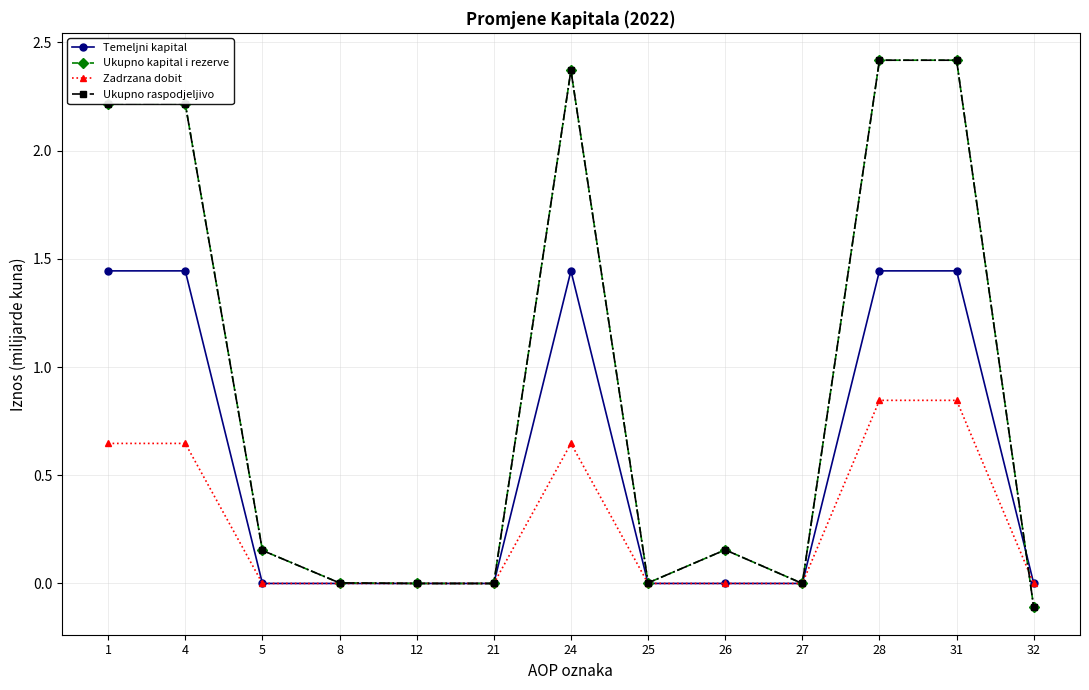

Reading left to right, extract all data points from this chart.

Temeljni kapital: 1.4	1.4	0.0	0.0	0.0	0.0	1.4	0.0	0.0	0.0	1.4	1.4	0.0
Ukupno kapital i rezerve: 2.2	2.2	0.2	0.0	0.0	-0.0	2.4	0.0	0.2	-0.0	2.4	2.4	-0.1
Zadrzana dobit: 0.6	0.6	0.0	0.0	0.0	-0.0	0.6	0.0	0.0	-0.0	0.8	0.8	0.0
Ukupno raspodjeljivo: 2.2	2.2	0.2	0.0	0.0	-0.0	2.4	0.0	0.2	-0.0	2.4	2.4	-0.1